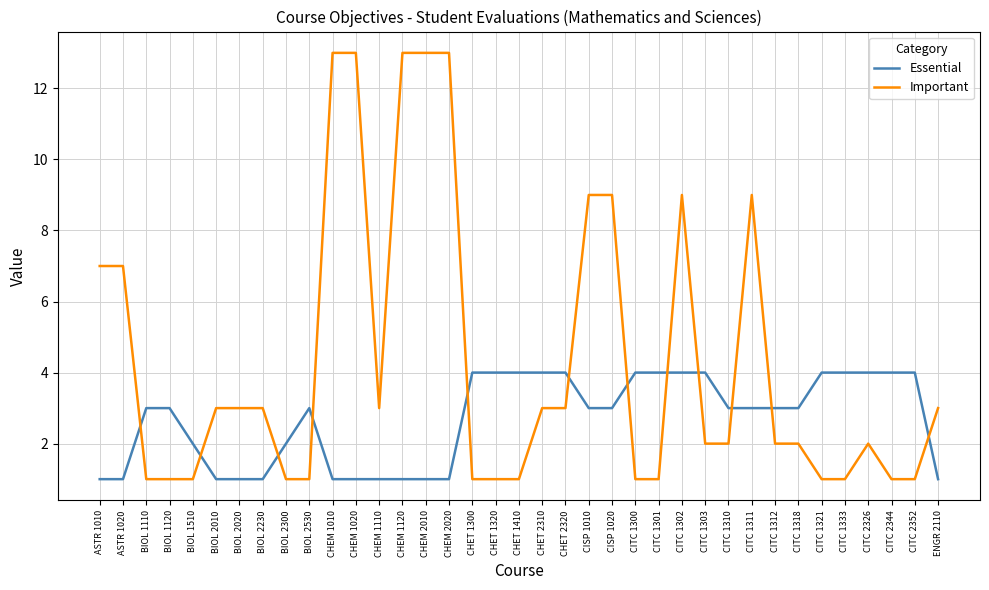

How many intersections are there between Essential and Important?

12